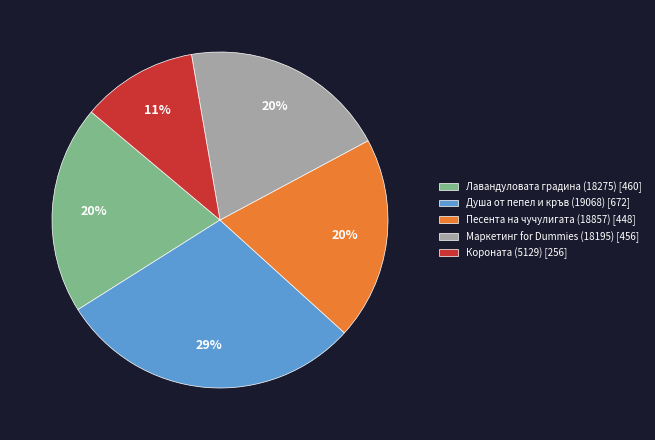

Count the number of slices in the pie.

5